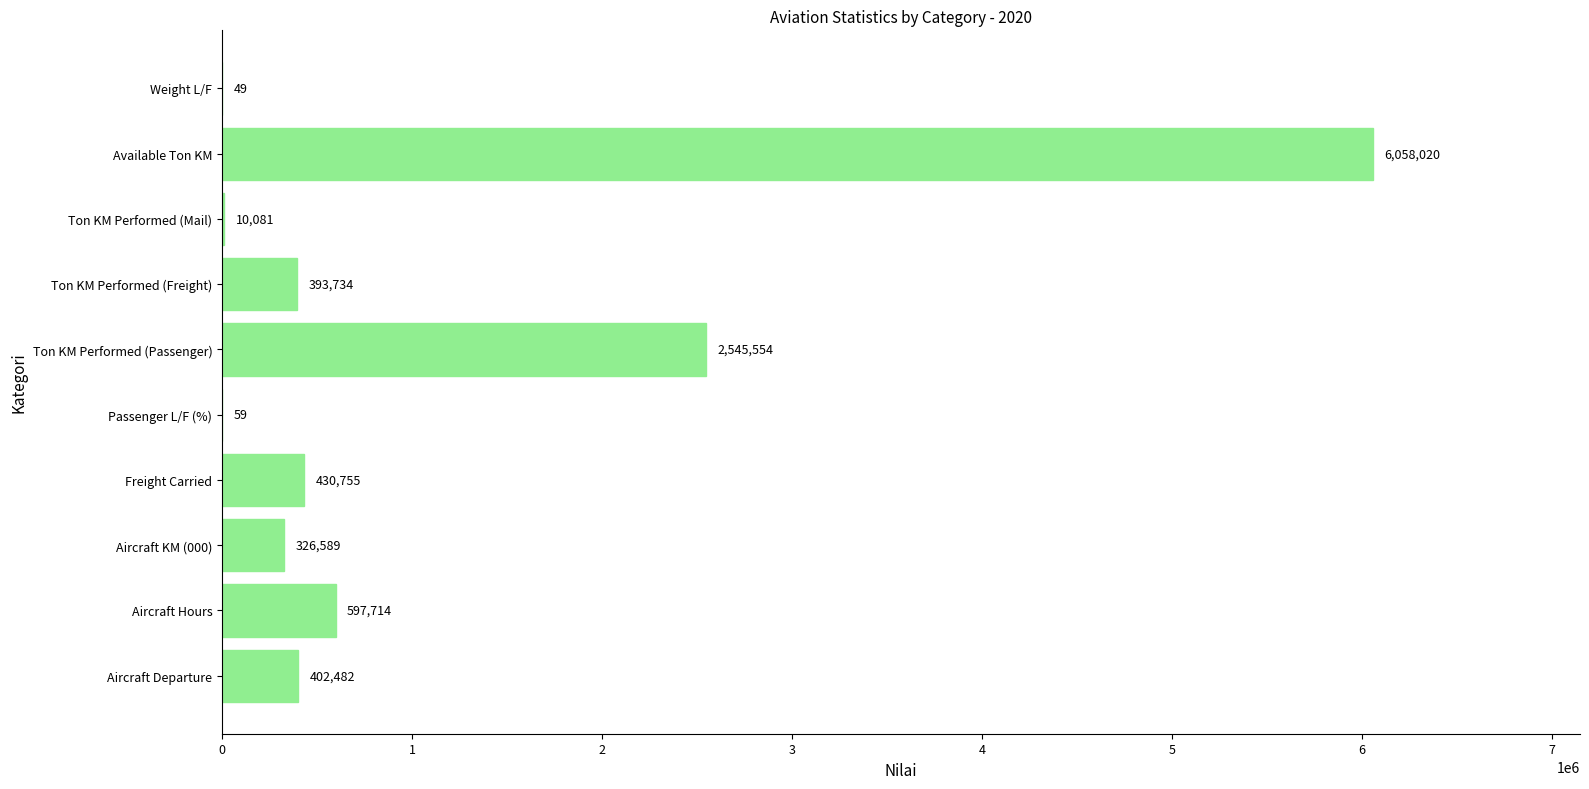

What is the sum of all values?

10765037